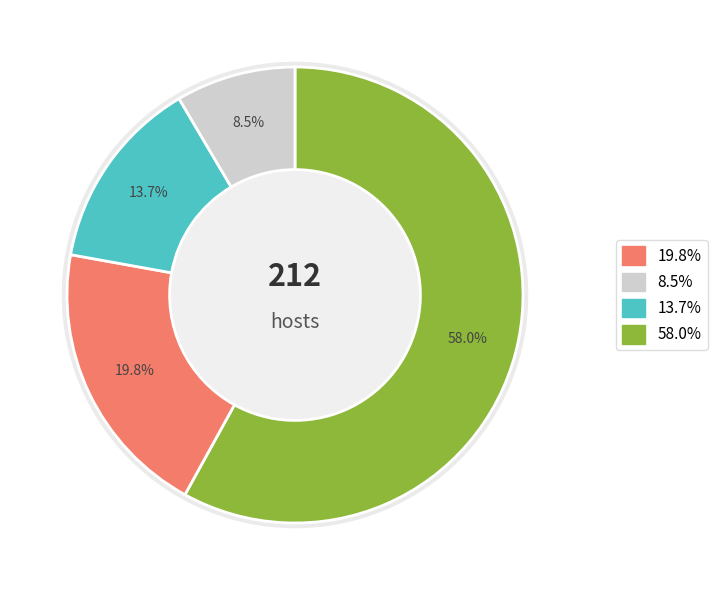

Does 3+ account for over 50% of the chart?

No